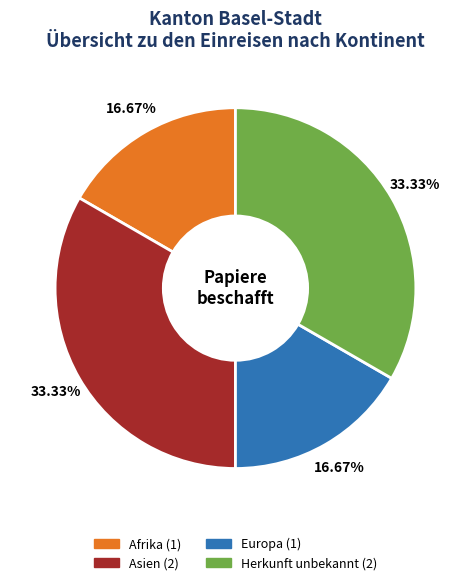

Is there any slice that represents more than half of the pie?

No